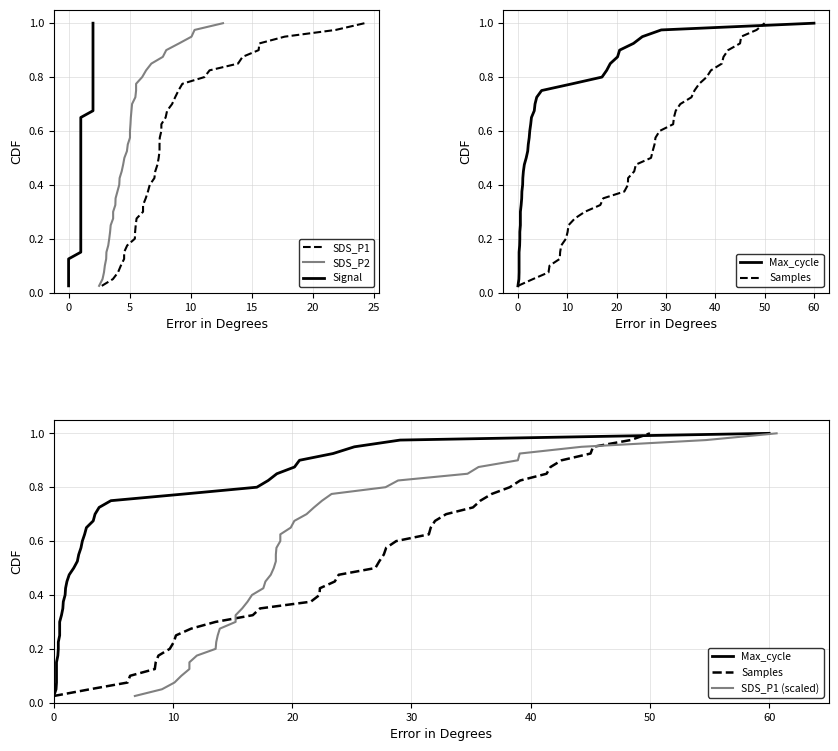

True or false: SDS_P1 (scaled) and SDS_P2 cross at least once.

False